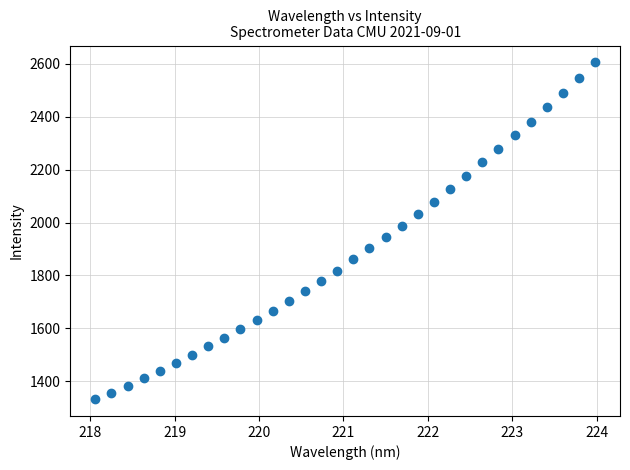

What is the range of Y values (max minus min)?

1273.9